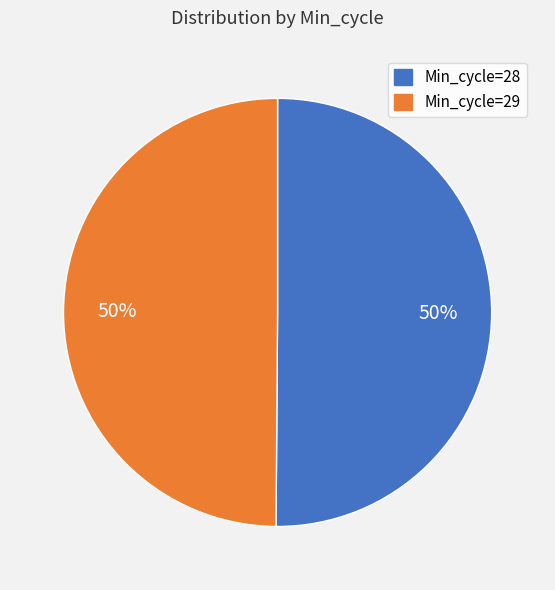

To the nearest percent, what is the average slice percentage?

50%